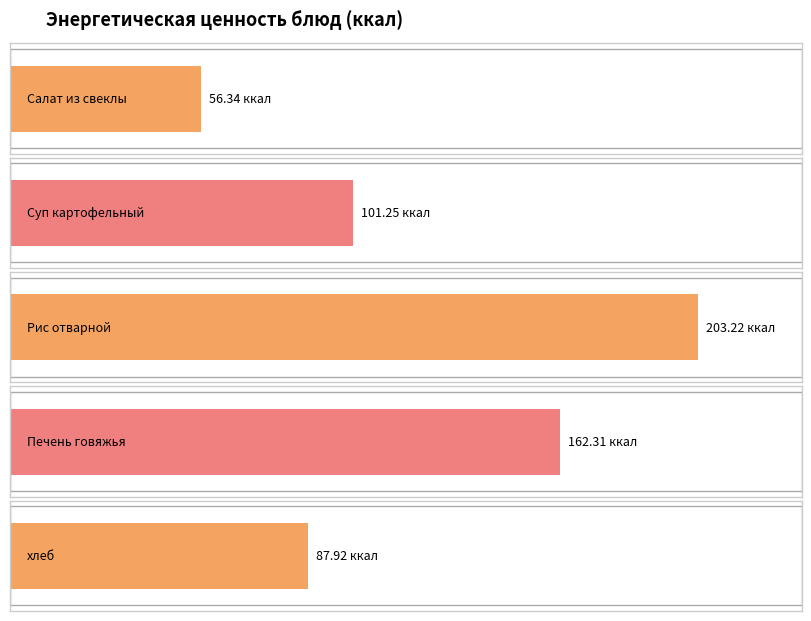

Reading left to right, what are all the values shown in this chart?

56.3	101.2	203.2	162.3	87.9